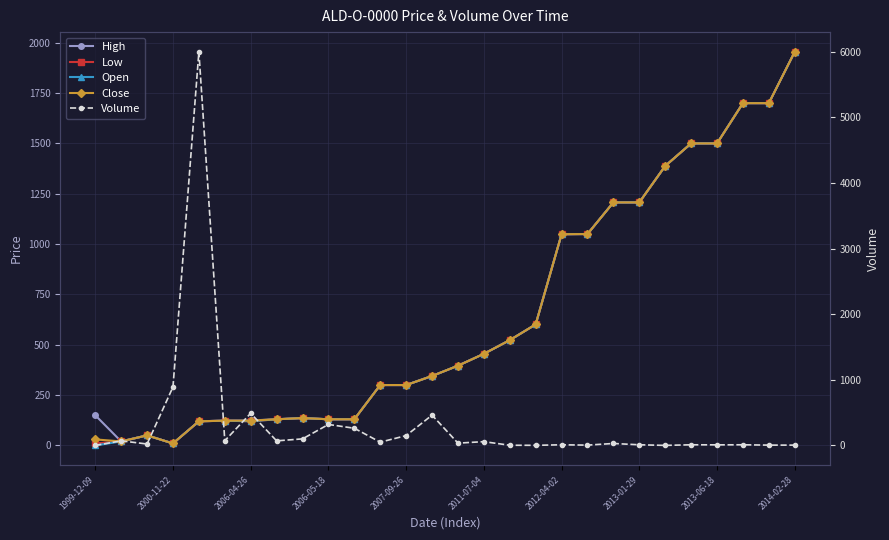

What is the average value of the Close series?

649